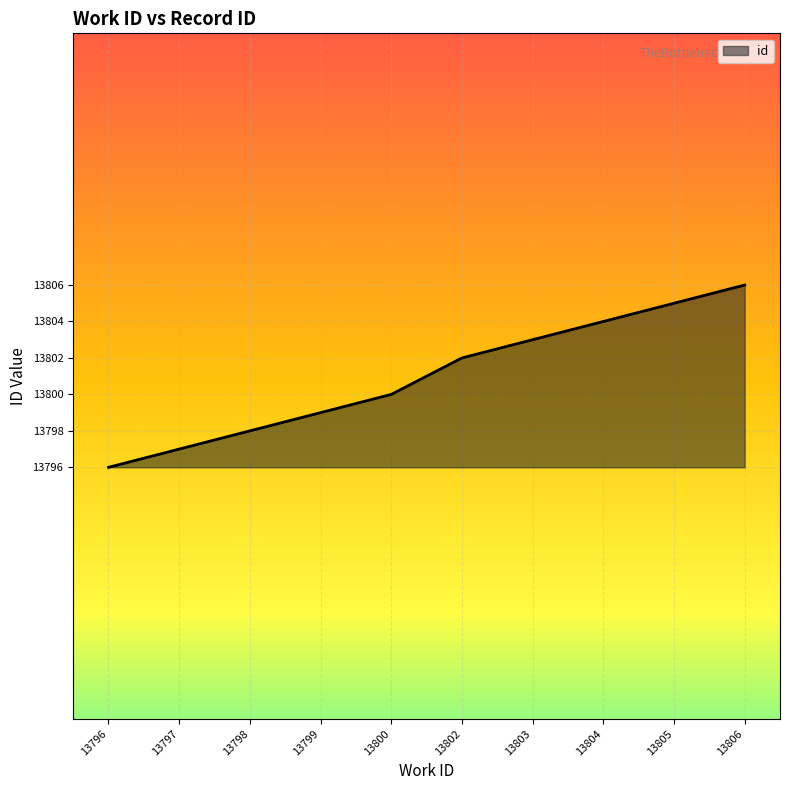

List the labels in order of value, smallest first.

13796, 13797, 13798, 13799, 13800, 13802, 13803, 13804, 13805, 13806